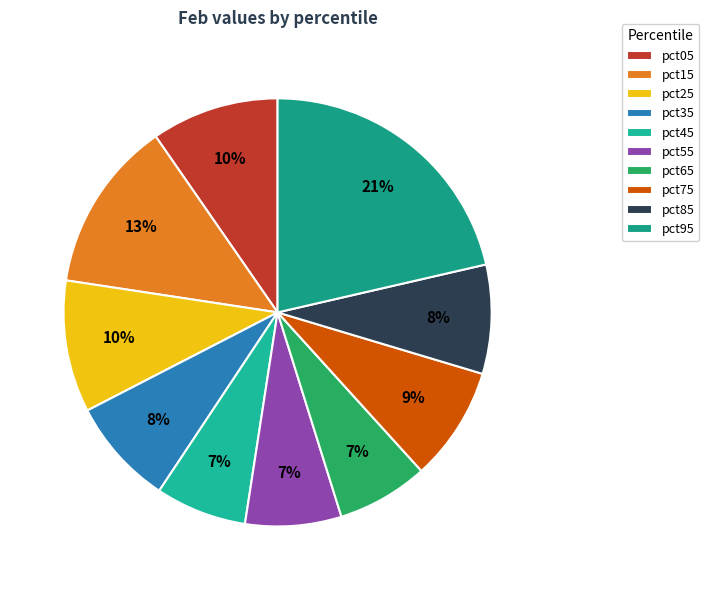

What percentage do pct45 and pct65 together represent?

13.8%